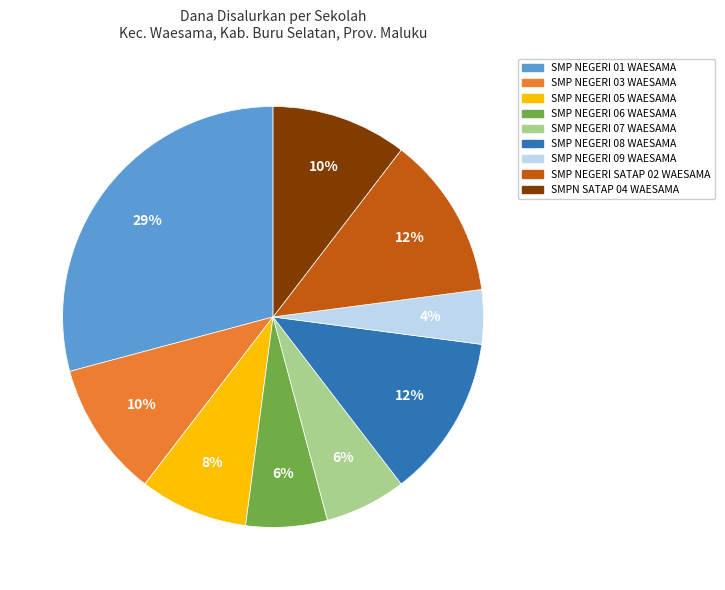

What percentage is the SMP NEGERI 06 WAESAMA slice, to the nearest percent?

6%